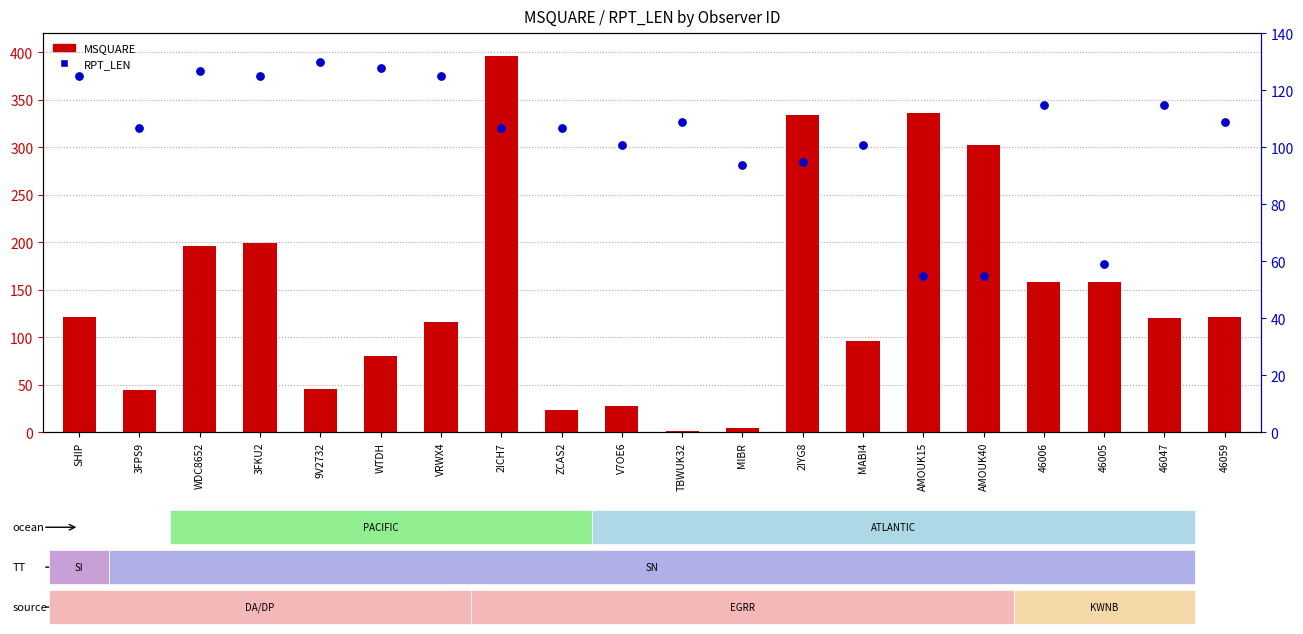

Is the value of MSQUARE at 3FKU2 greater than the value of RPT_LEN at 46005?

Yes